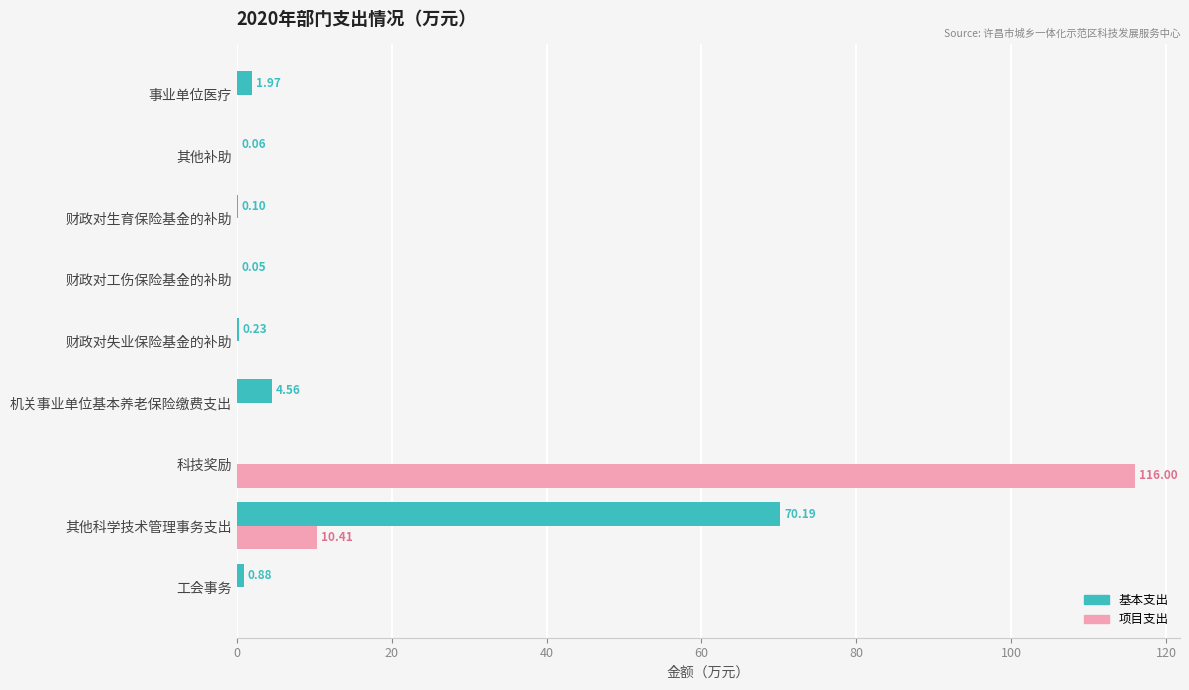

At which label does 基本支出 reach its peak?

其他科学技术管理事务支出